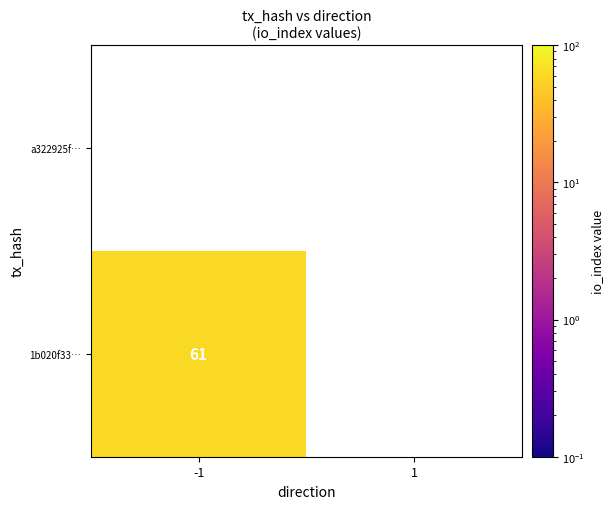

Which series changed the most between -1 and 1?

1b020f33528b96f54ce068aa061cb16389c4afe